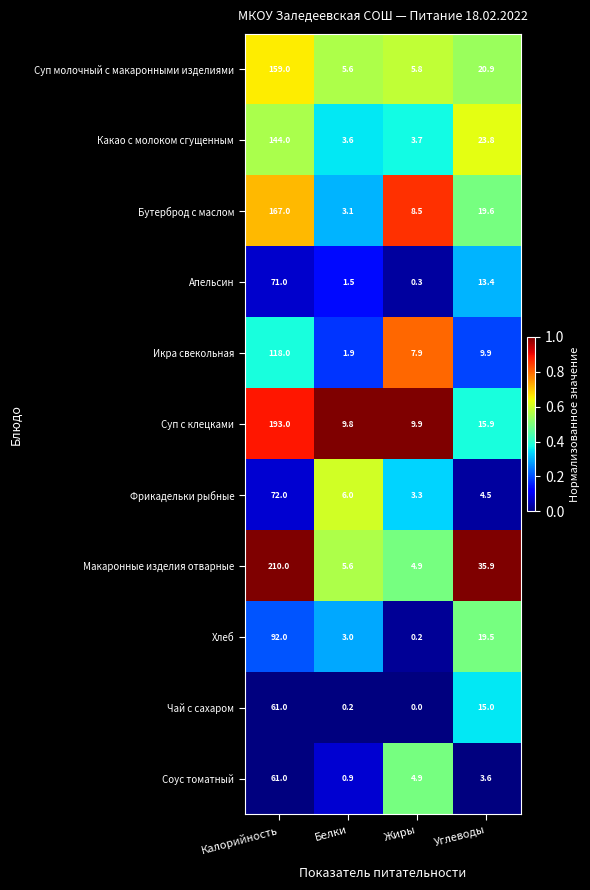

At which category does the chart reach its minimum across all series?

Жиры